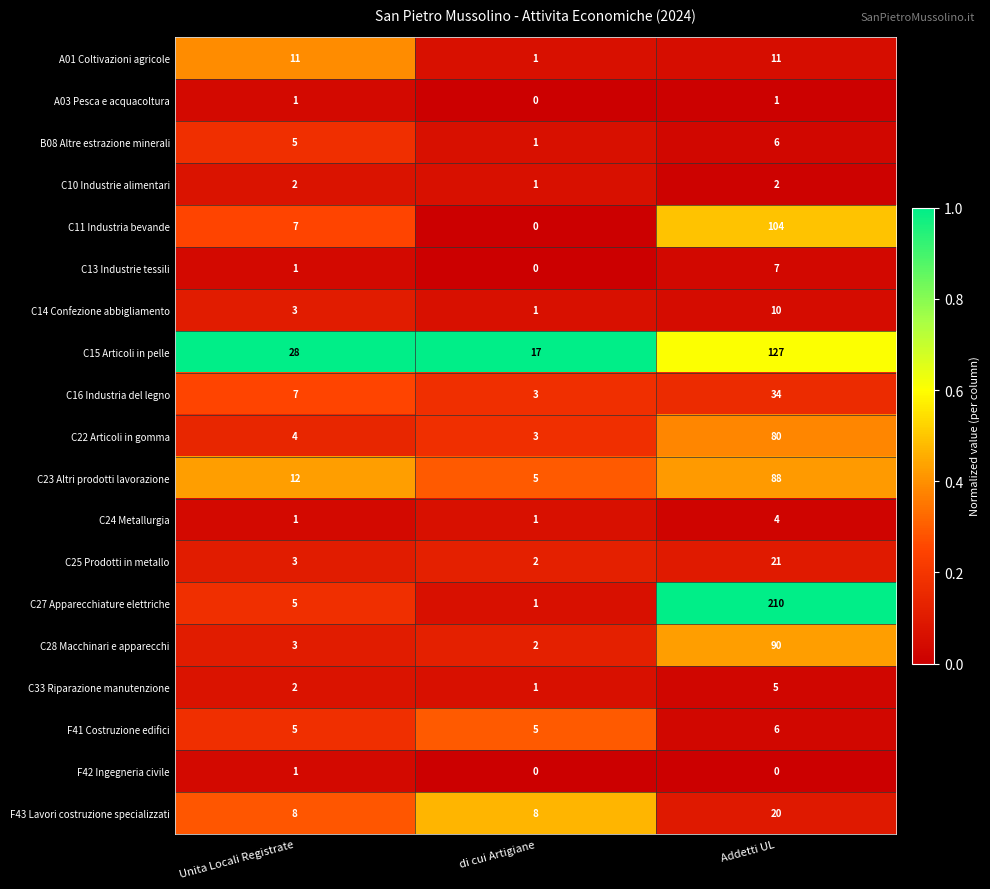

At which label does F42 Ingegneria civile reach its peak?

Unita Locali Registrate